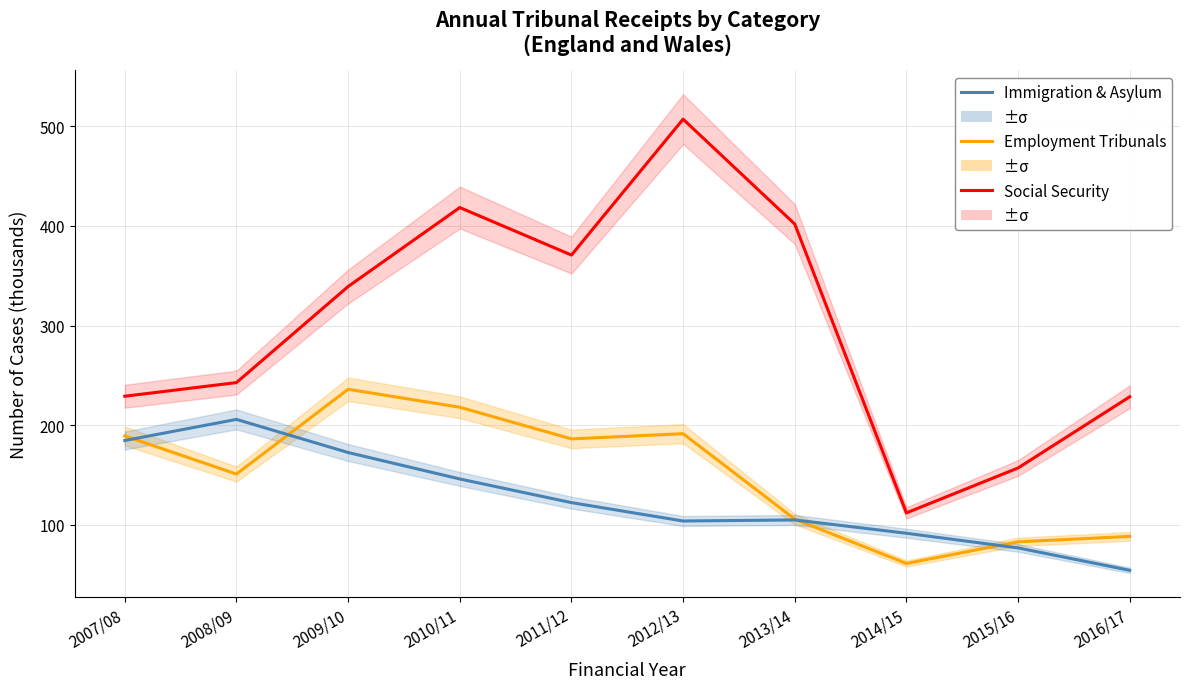

What is the greatest value displayed?

507.1